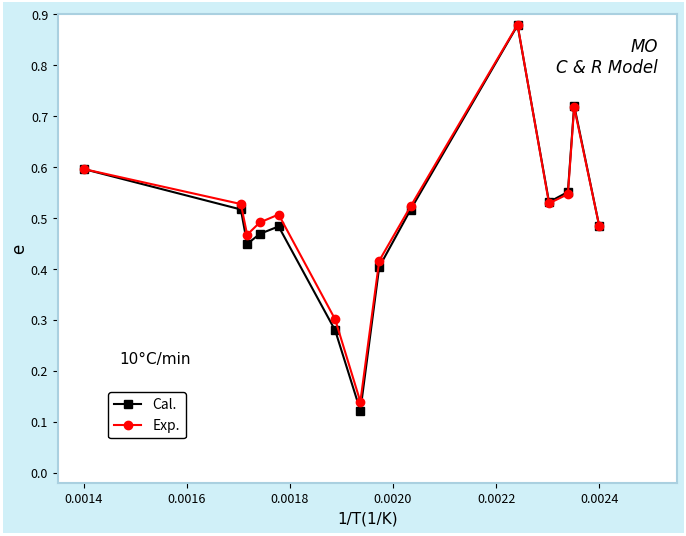

Is this an area chart (filled region under the line)?

No